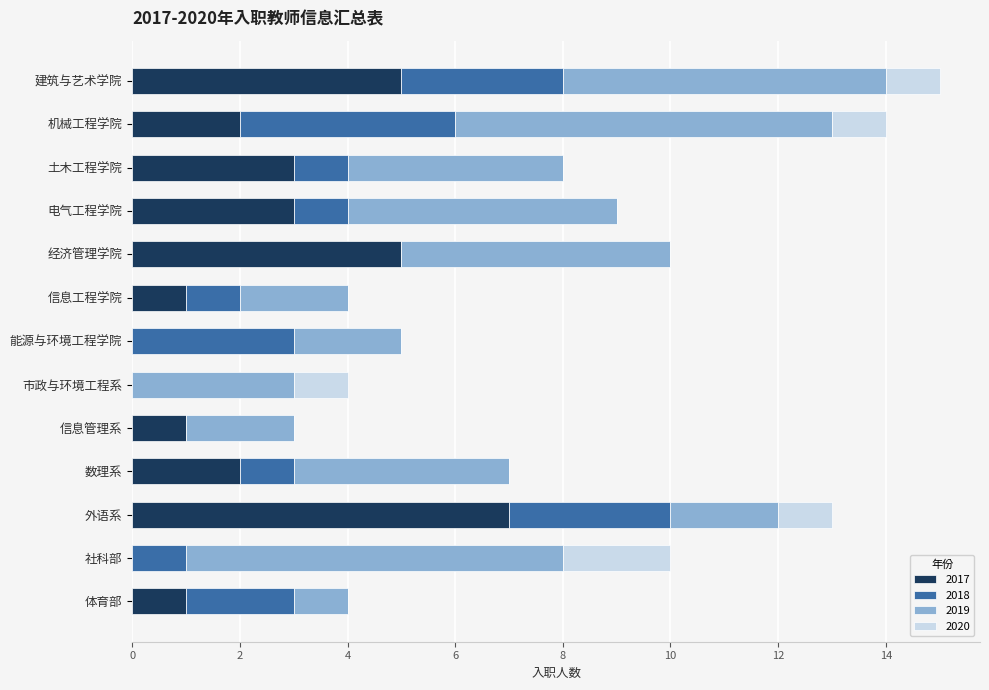

What is the sum of the 2017 values at 信息管理系 and 机械工程学院?

3